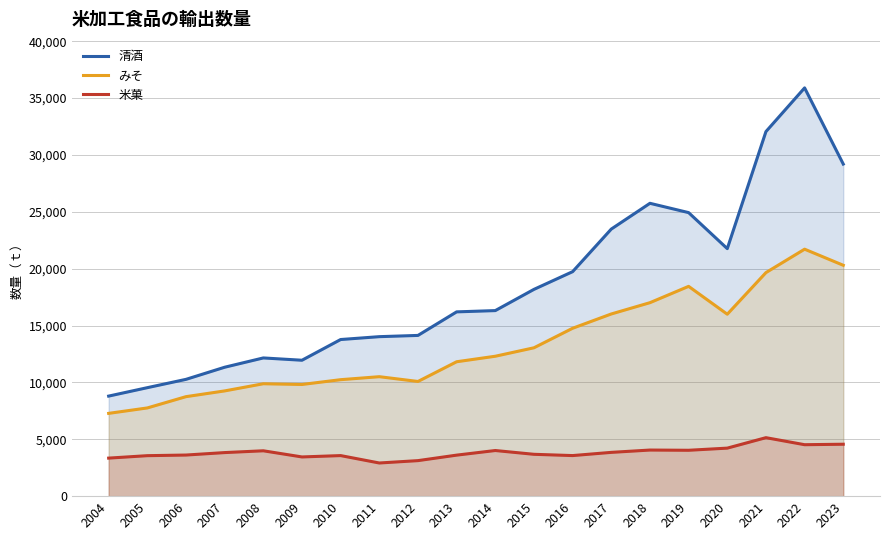

What is the value of the みそ point at the 16th from the left?

18445.0